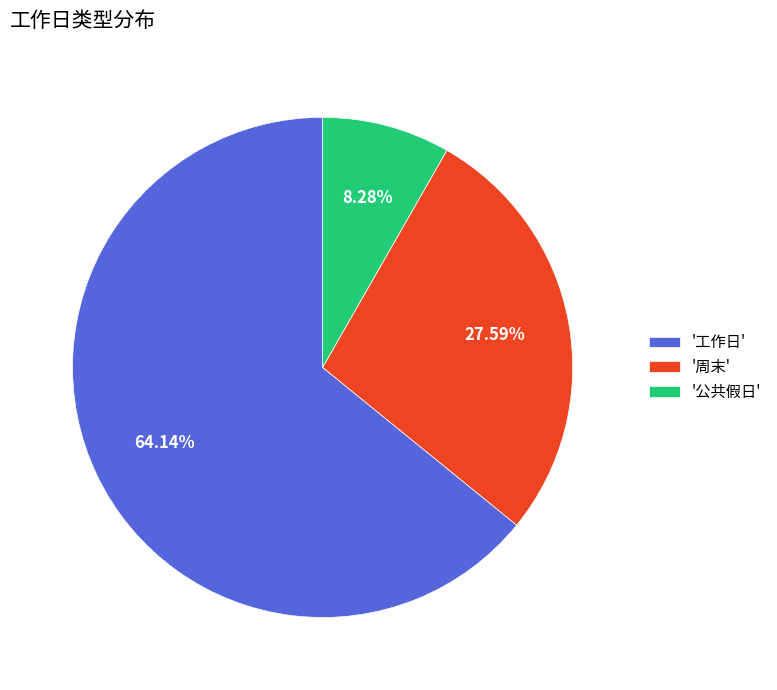

Which category has the smallest portion of the pie?

'公共假日'